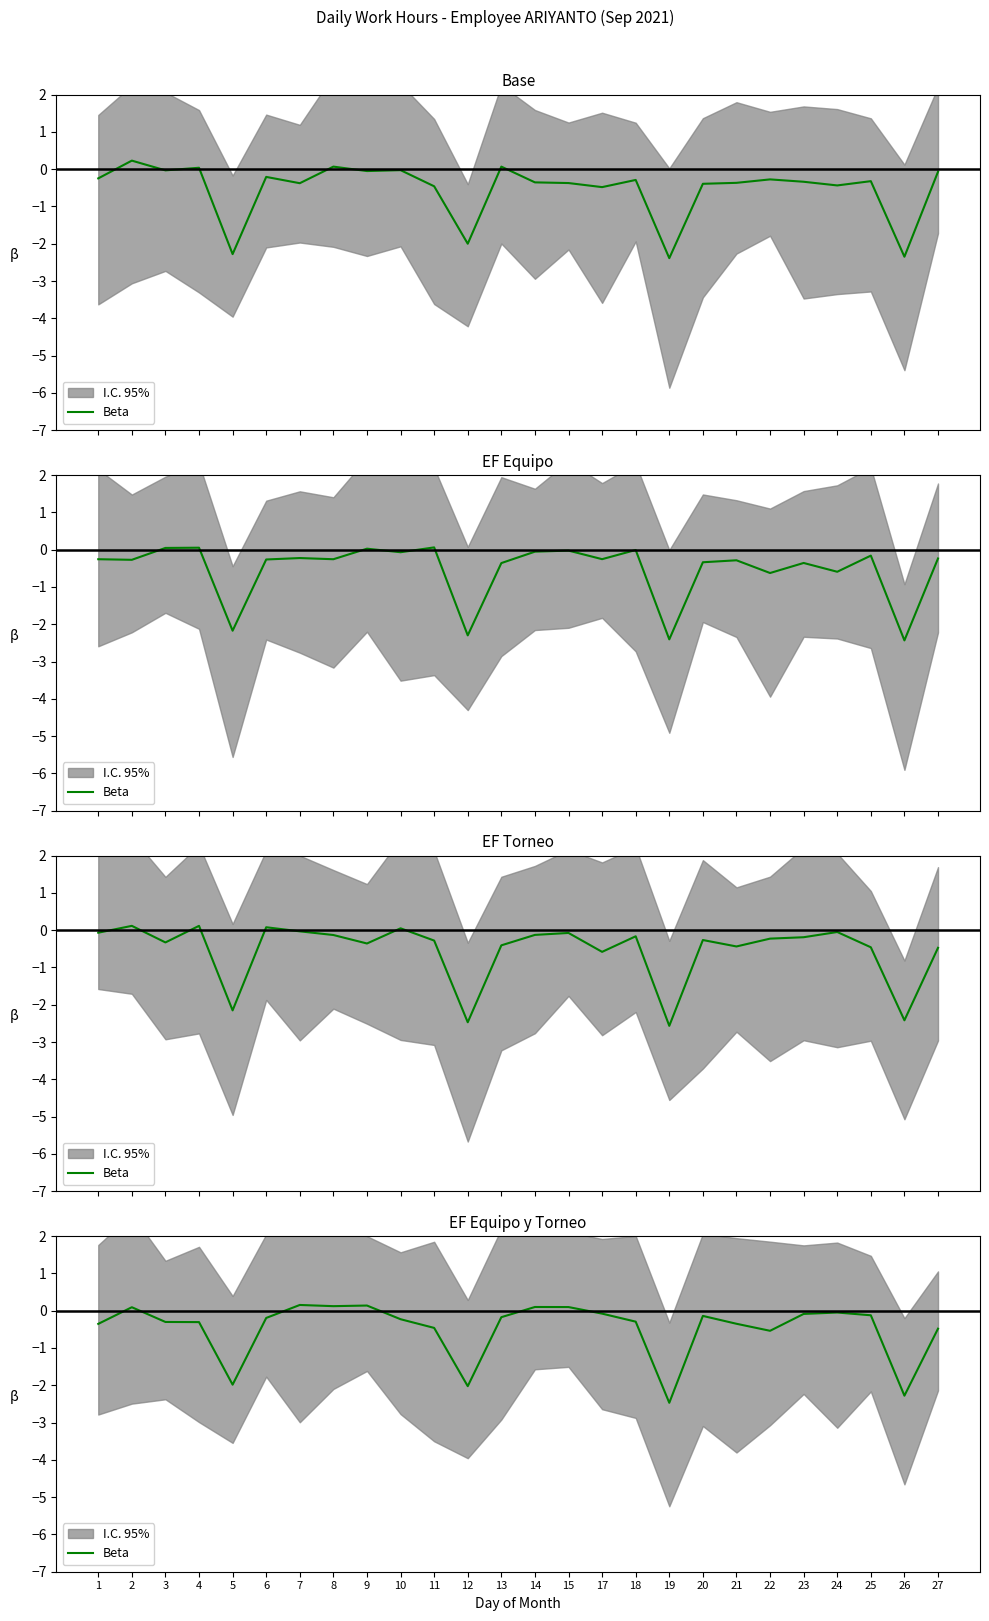

Which category has the highest value across all series?

7